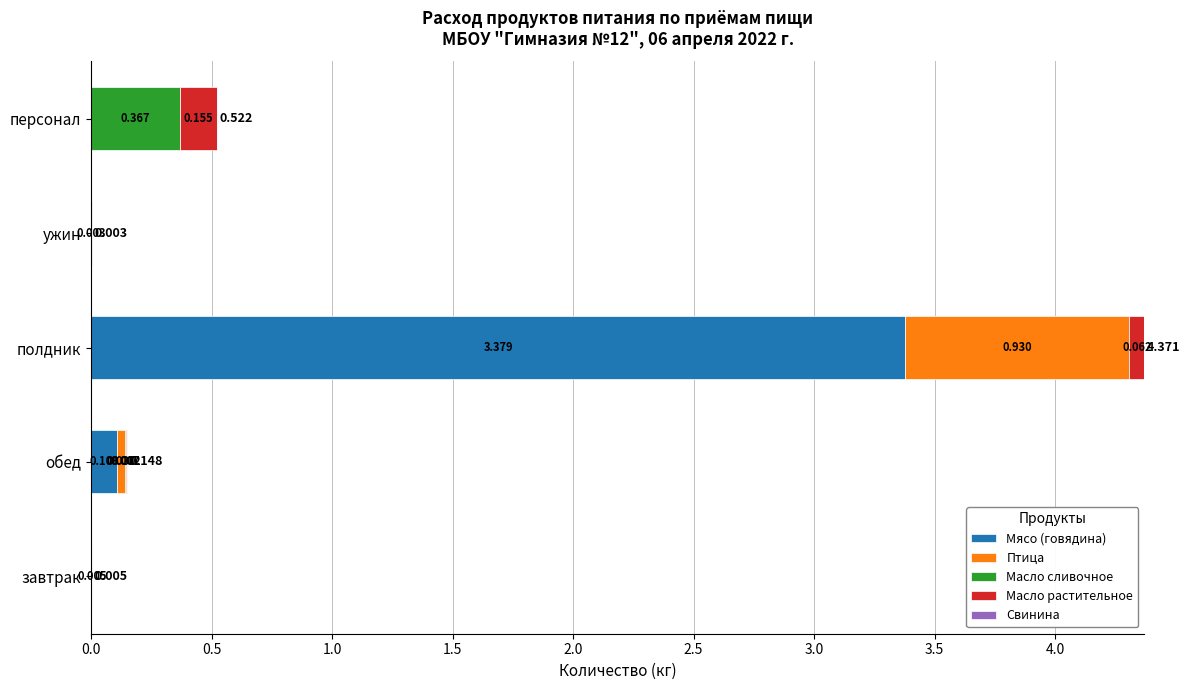

How many distinct data groups are displayed?

4